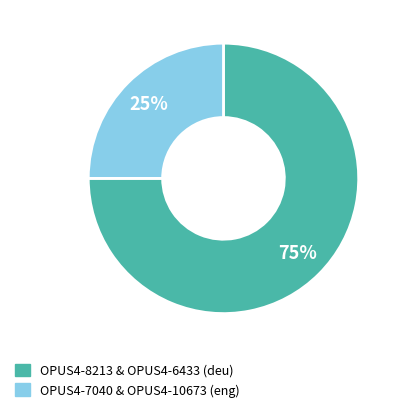

Is there any slice that represents more than half of the pie?

Yes